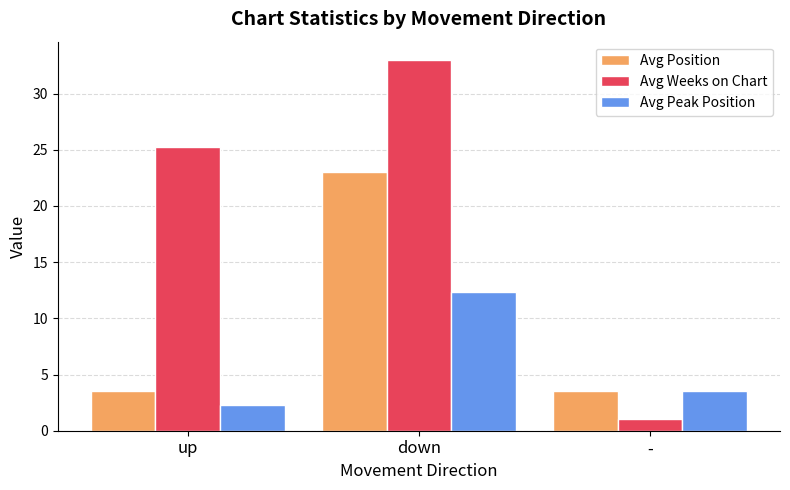

At which label does Avg Weeks on Chart first exceed 25?

up